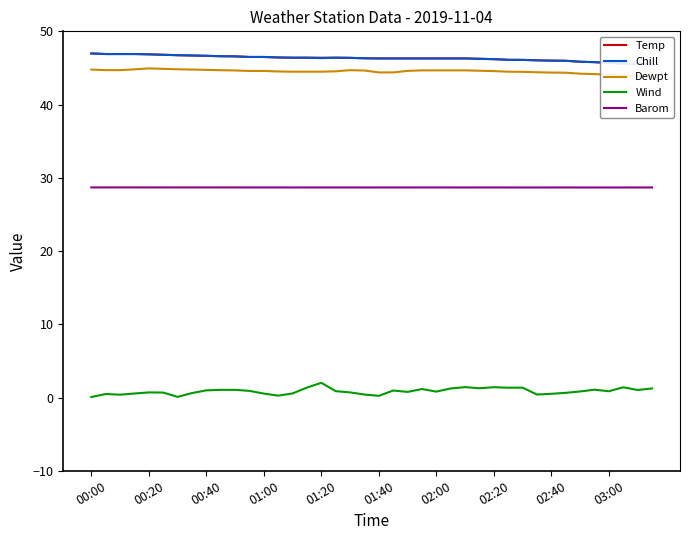

Count the number of categories in the chart.

40